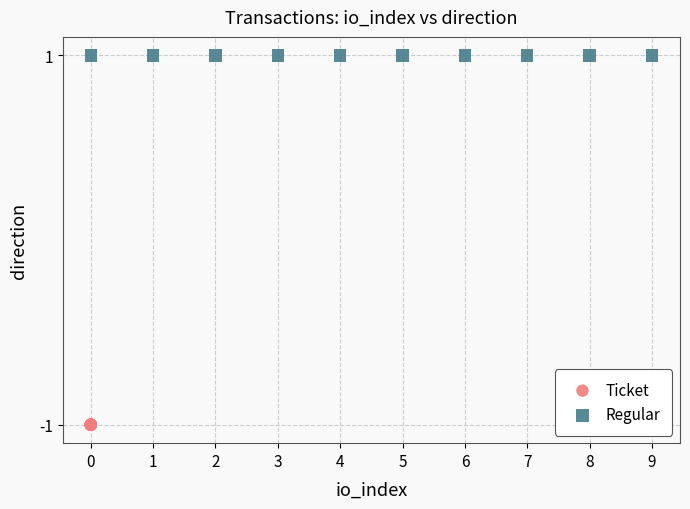

Which series reaches the maximum Y coordinate?

Regular